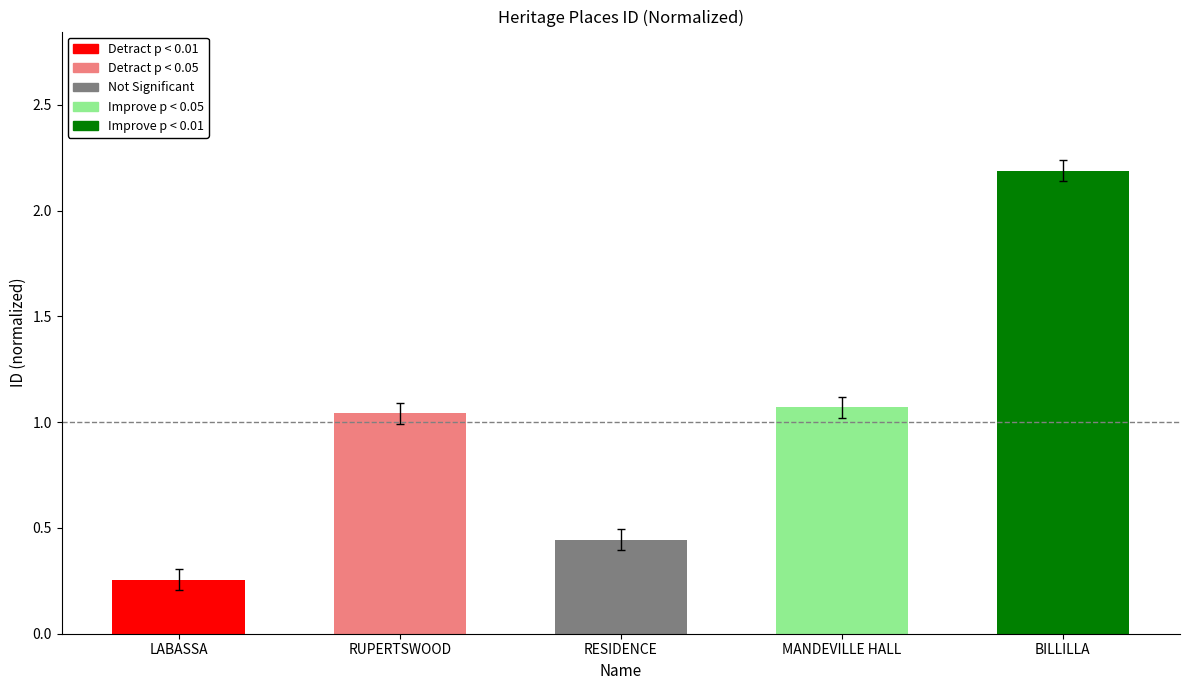

Which has a higher value, BILLILLA or RESIDENCE?

BILLILLA